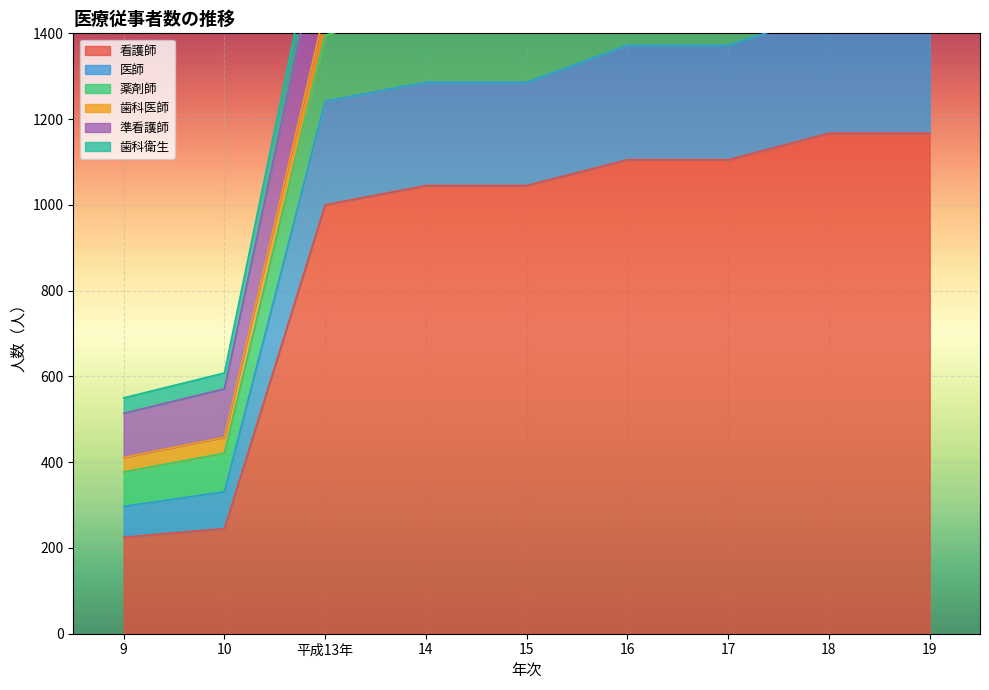

Which category has the highest value in the 薬剤師 series?

18